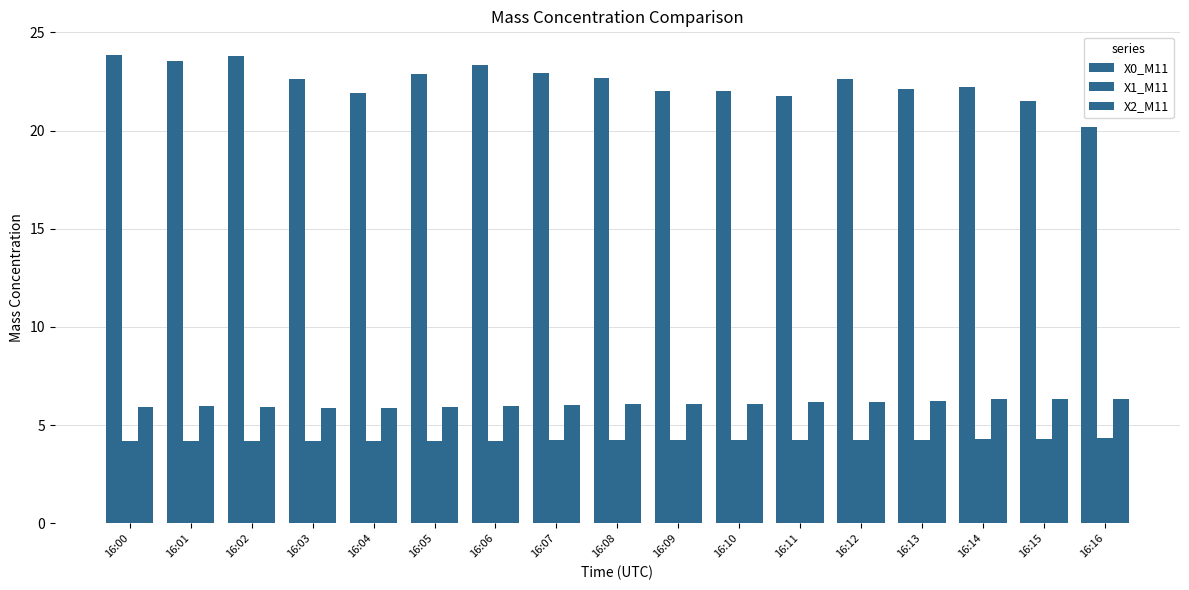

Does the chart contain stacked bars?

No